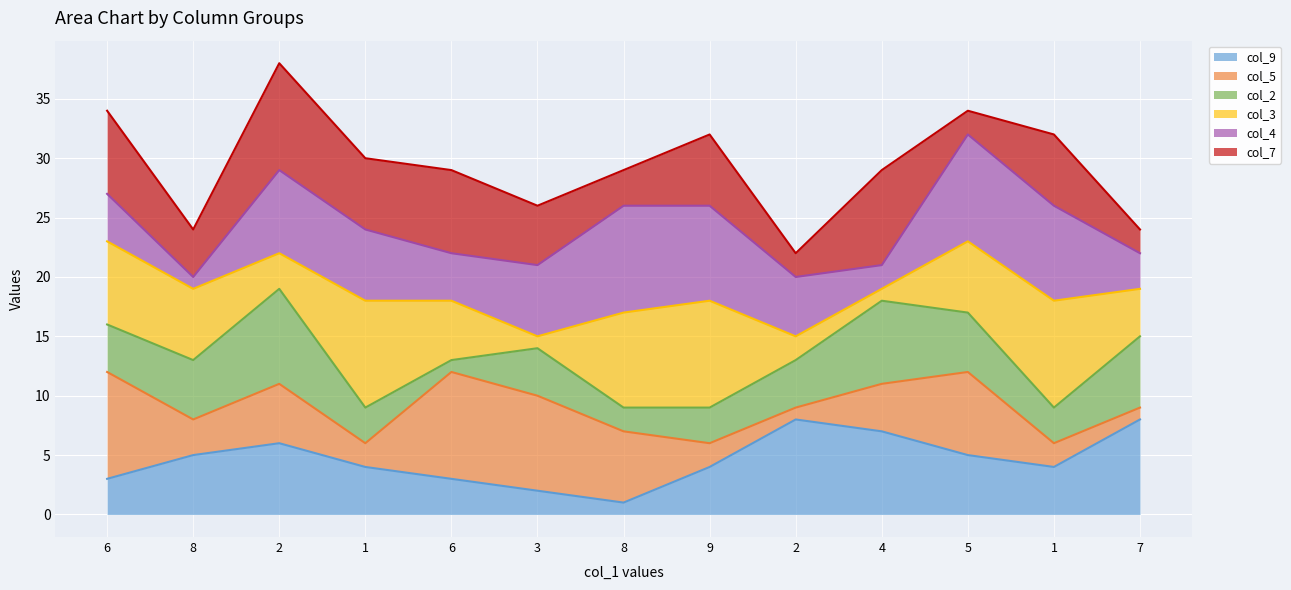

Reading right to left, transcribe all the data shown in this chart.

col_9 line: 7=8	1=4	5=5	4=7	2=8	9=4	8=1	3=2	6=3	1=4	2=6	8=5	6=3
col_5 line: 7=9	1=6	5=12	4=11	2=9	9=6	8=7	3=10	6=12	1=6	2=11	8=8	6=12
col_2 line: 7=15	1=9	5=17	4=18	2=13	9=9	8=9	3=14	6=13	1=9	2=19	8=13	6=16
col_3 line: 7=19	1=18	5=23	4=19	2=15	9=18	8=17	3=15	6=18	1=18	2=22	8=19	6=23
col_4 line: 7=22	1=26	5=32	4=21	2=20	9=26	8=26	3=21	6=22	1=24	2=29	8=20	6=27
col_7 line: 7=24	1=32	5=34	4=29	2=22	9=32	8=29	3=26	6=29	1=30	2=38	8=24	6=34